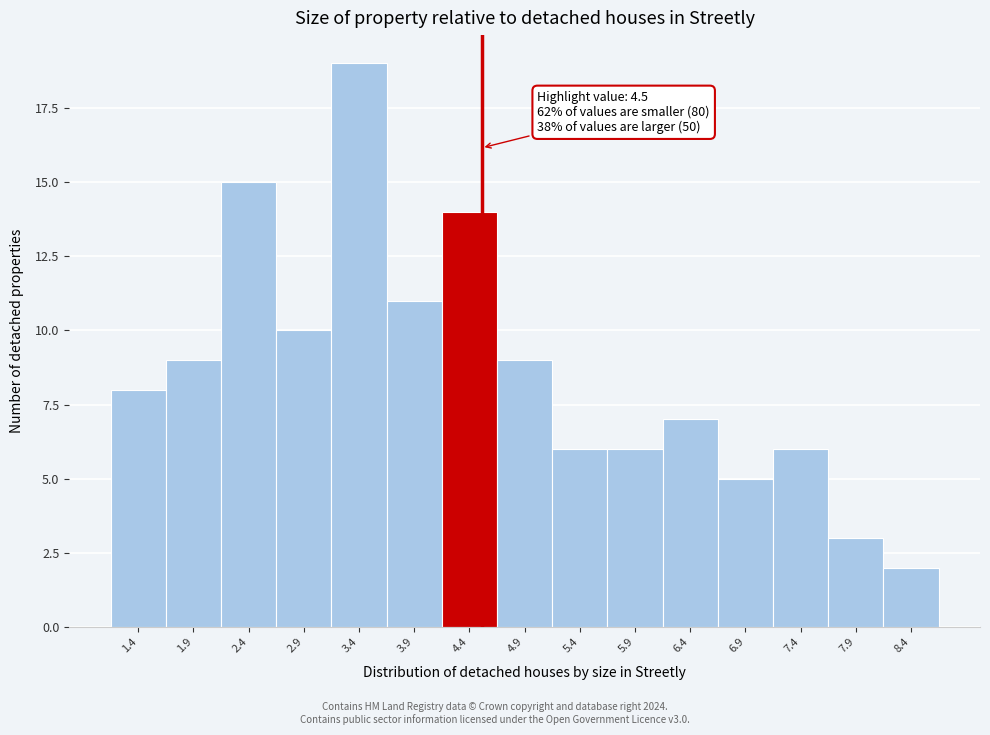

Which range on the x-axis has the tallest bar?

3.15 to 3.65